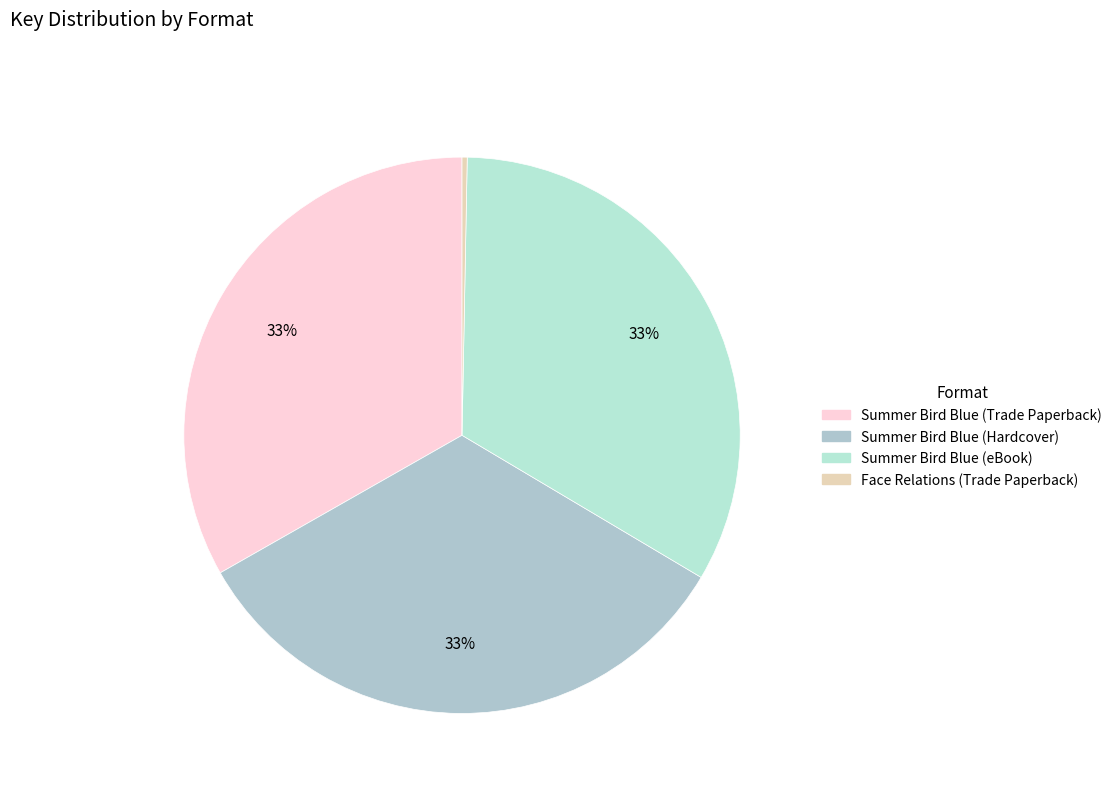

To the nearest percent, what portion does Summer Bird Blue (Trade Paperback) represent?

33%